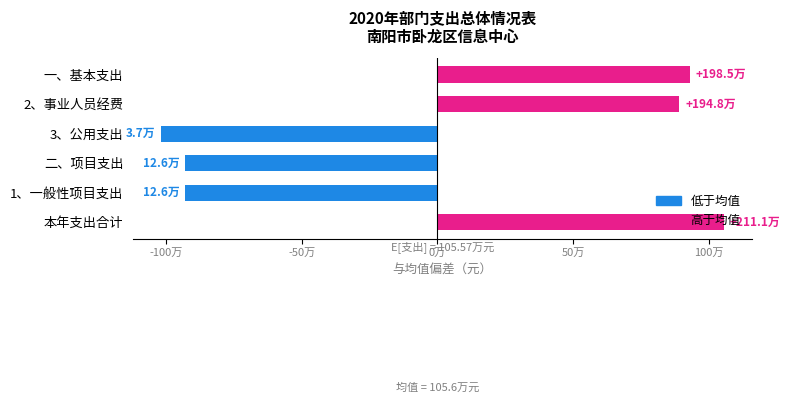

True or false: 总计 has a value of 37000.0 at 3、公用支出.

True